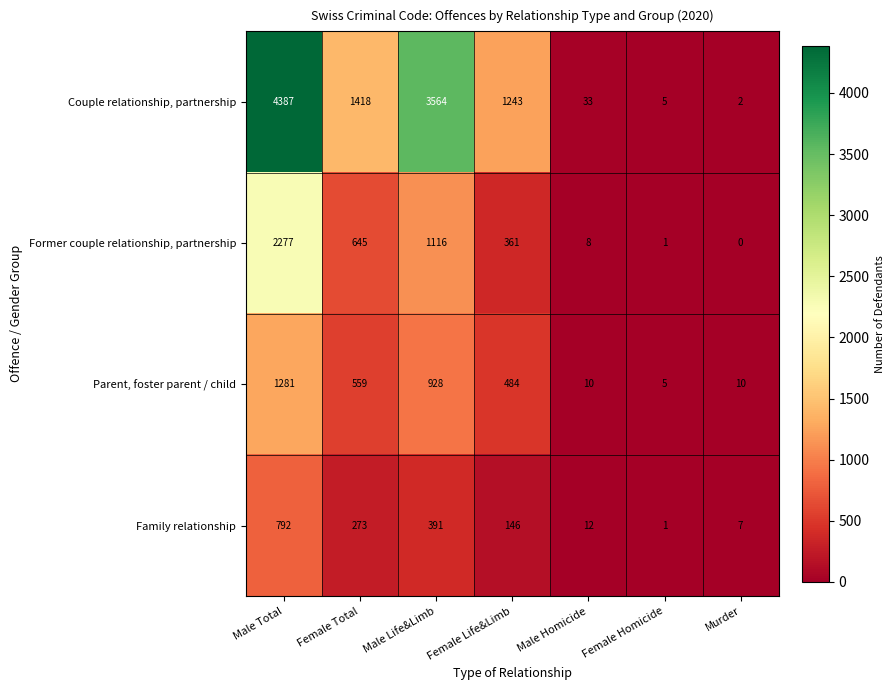

At Male Life&Limb, list the series in order from smallest to largest.

Family relationship, Parent, foster parent / child, Former couple relationship, partnership, Couple relationship, partnership